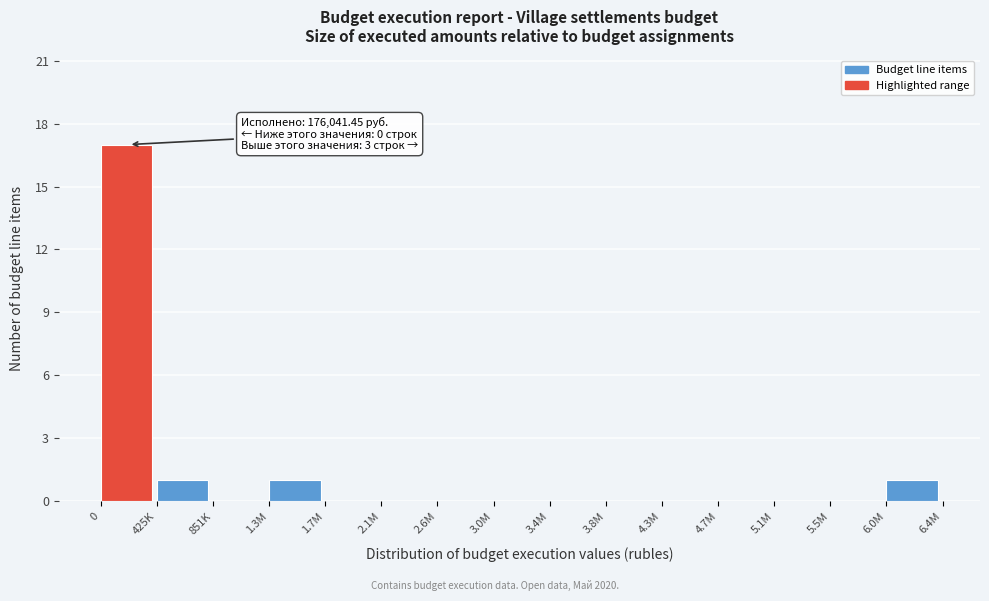

Reading right to left, what are all the values shown in this chart?

6.0M=1	5.5M=0	5.1M=0	4.7M=0	4.3M=0	3.8M=0	3.4M=0	3.0M=0	2.6M=0	2.1M=0	1.7M=0	1.3M=1	851K=0	425K=1	0=17